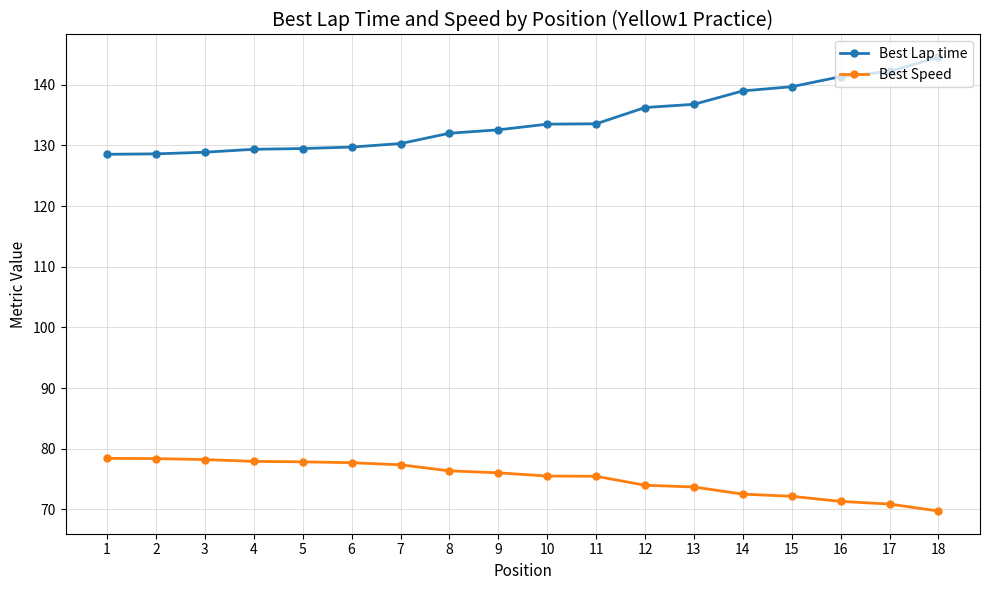

Which category has the lowest value across all series?

18